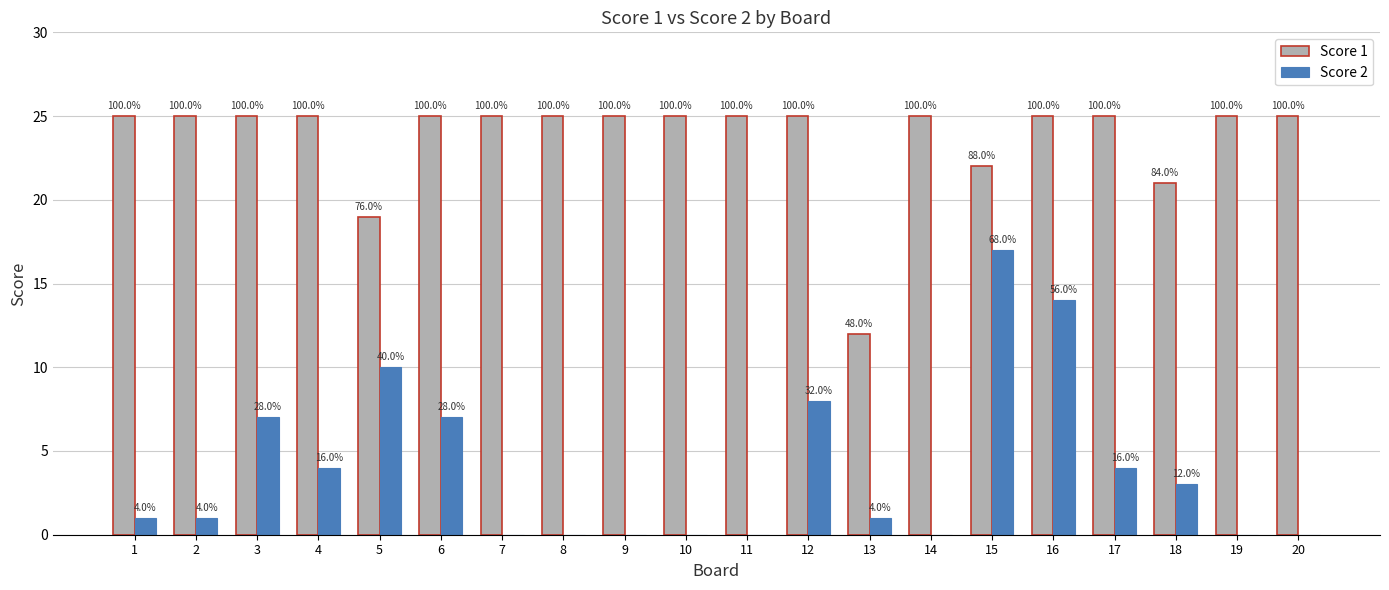

What are all the series names shown in the legend?

Score 1, Score 2